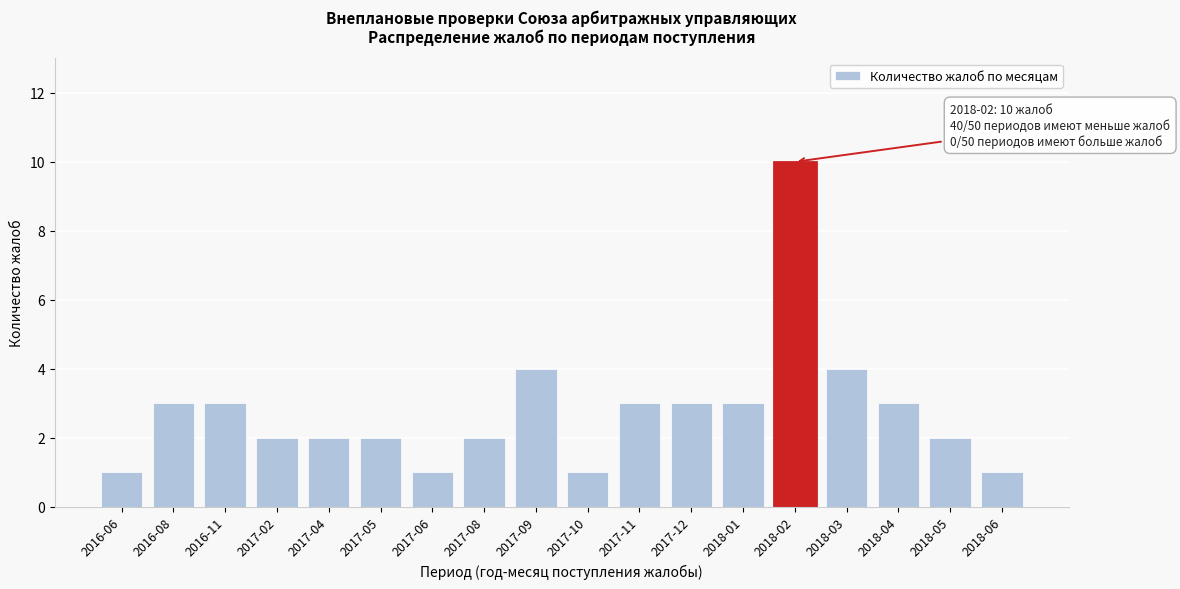

Reading left to right, list all the values displayed in this chart.

1	3	3	2	2	2	1	2	4	1	3	3	3	10	4	3	2	1